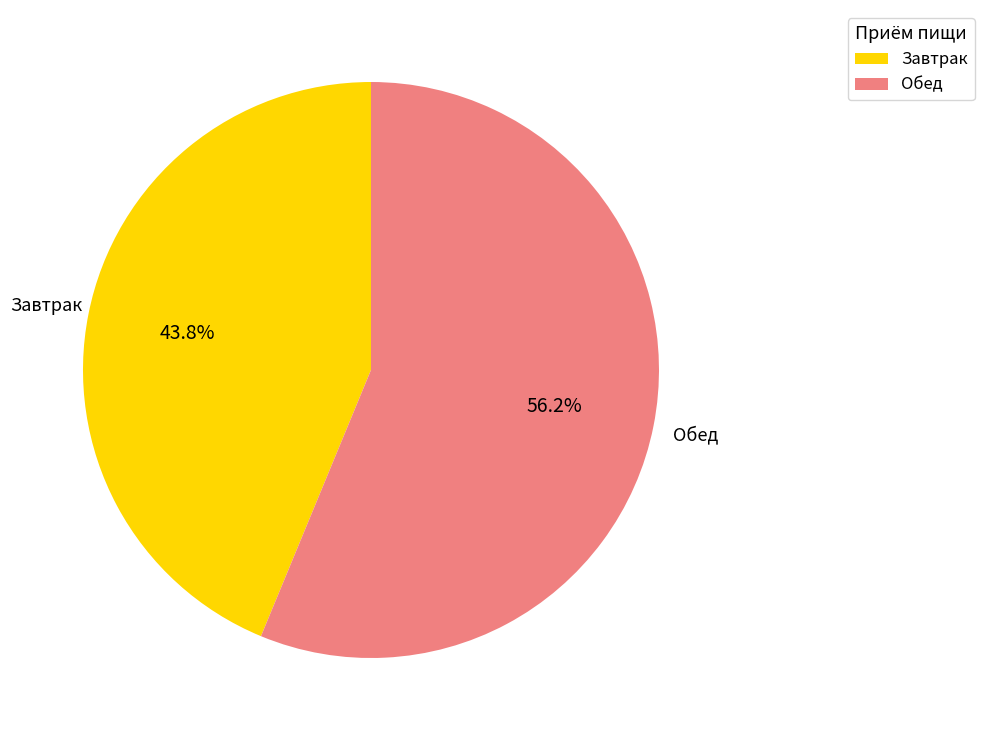

Which has a higher value, Завтрак or Обед?

Обед